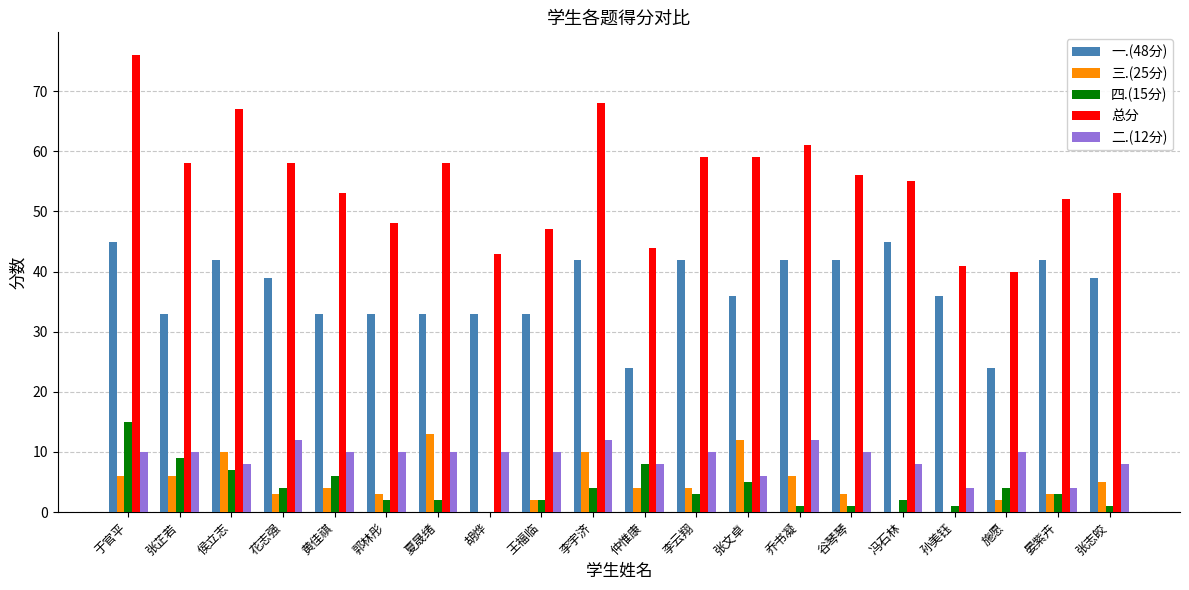

Read the 总分 value at 孙美钰, to the nearest 10.

40